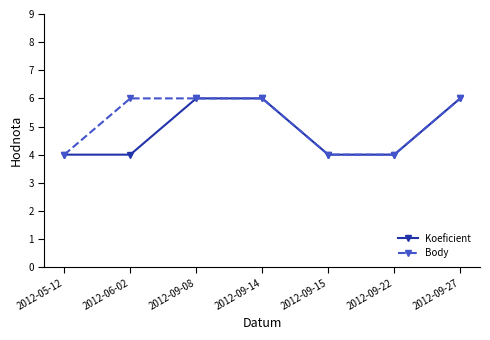

Rank the series at 2012-06-02 from lowest to highest value.

Koeficient, Body